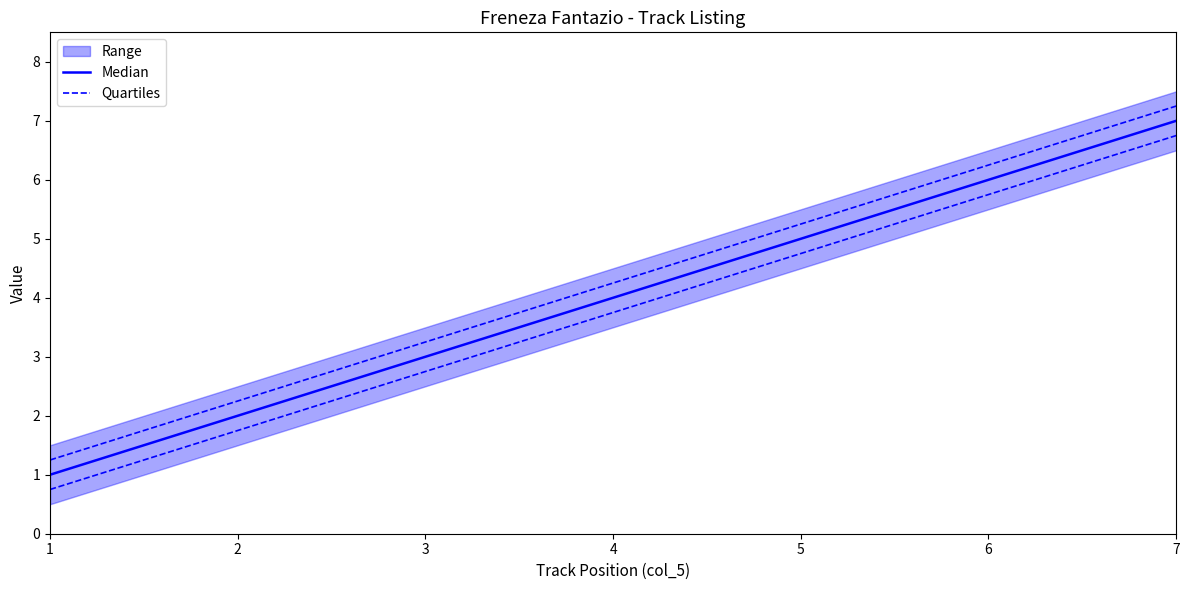

At which category does the chart reach its minimum across all series?

1